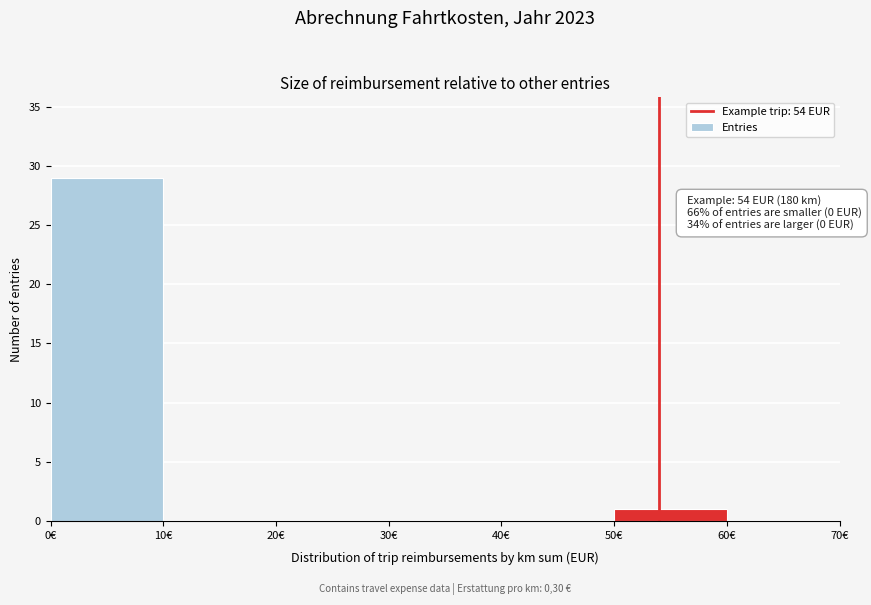

Which range on the x-axis has the tallest bar?

0 to 10